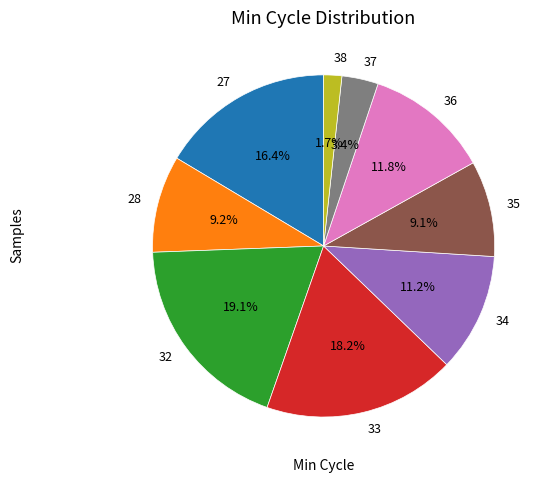

Approximately how many times larger is the value at 32 compared to 35?

2.1